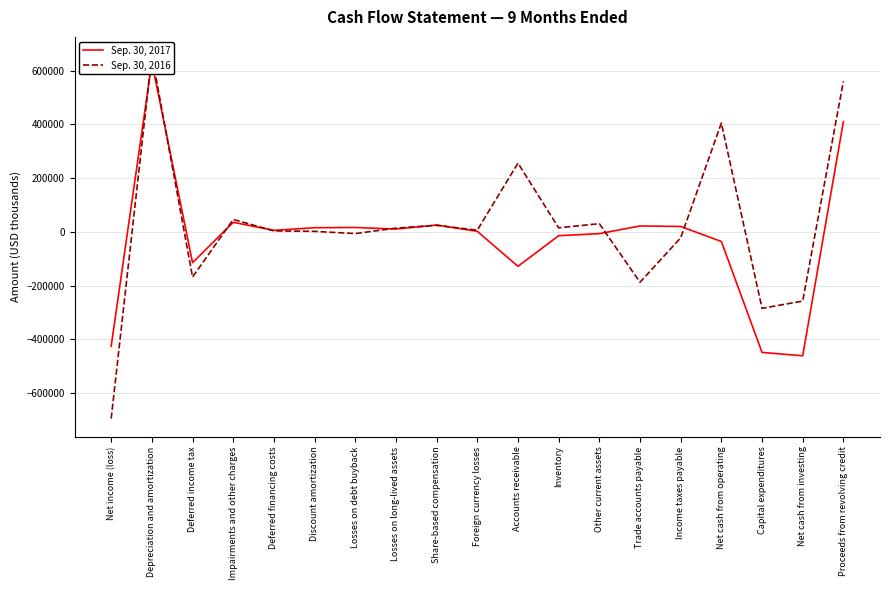

Is this an area chart (filled region under the line)?

No